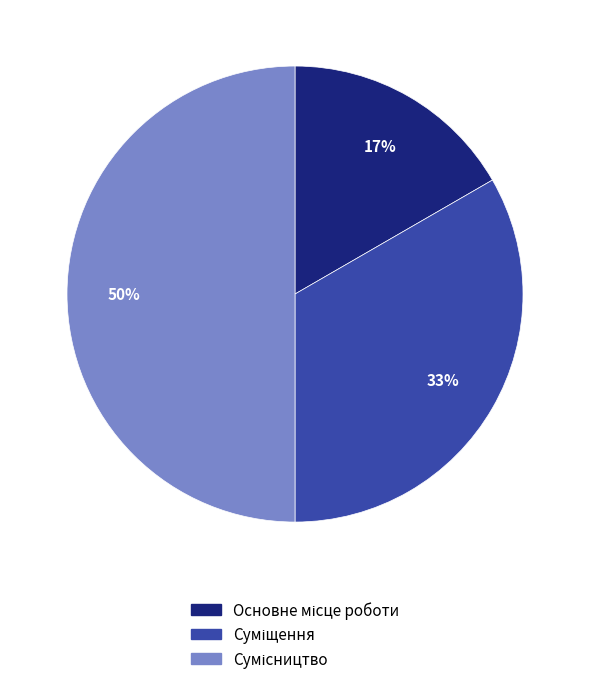

To the nearest percent, what is the difference between the largest and smallest slice percentages?

33%